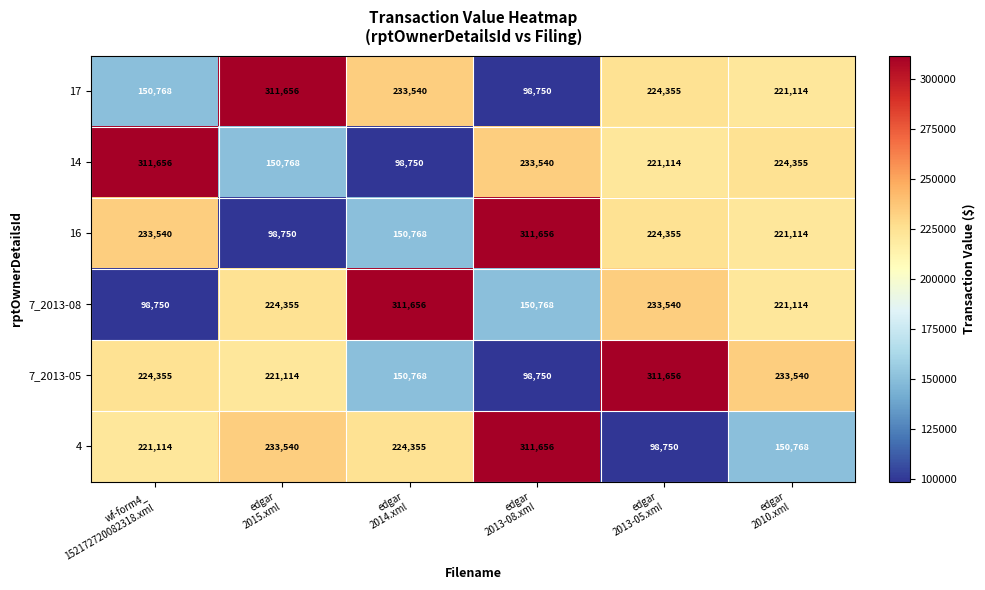

What is the difference between the maximum and second lowest values in the 16 series?

160888